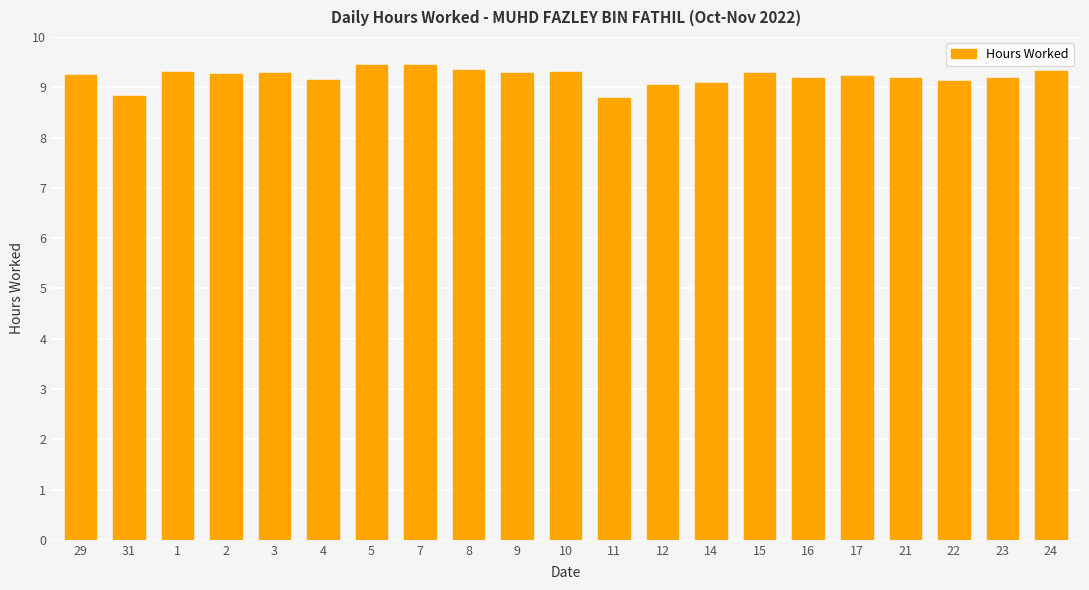

What position from the right is 16?

6